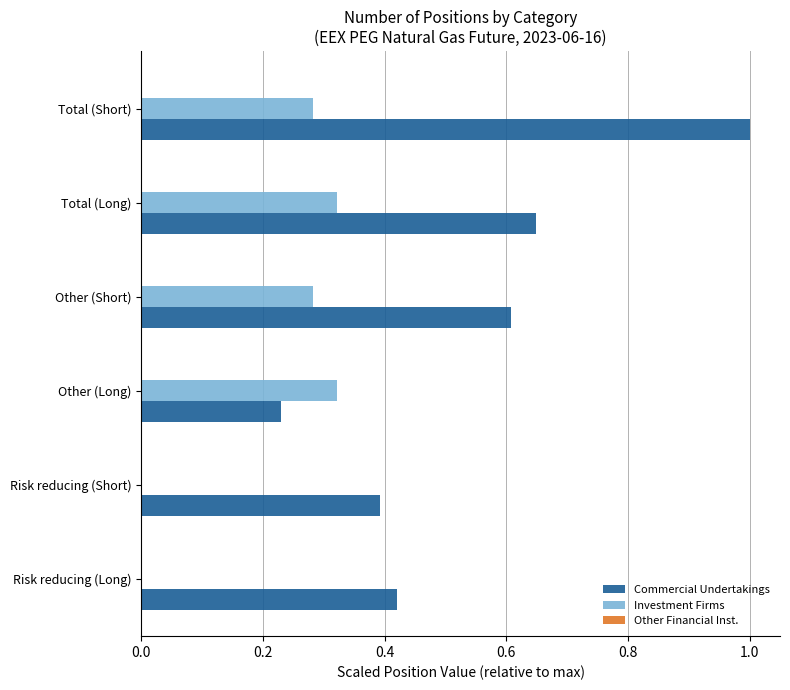

The value of Investment Firms at Risk reducing (Long) is -0.1. True or false?

False